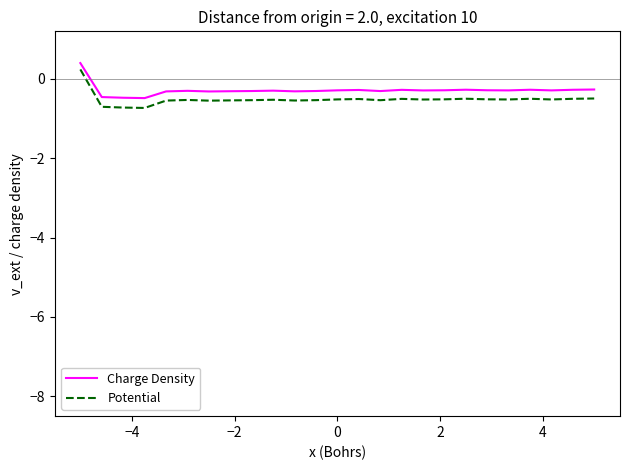

What is the minimum value for Charge Density?

-0.5